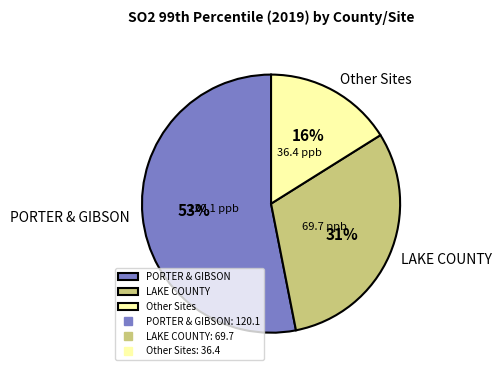

How many segments does this pie chart have?

3